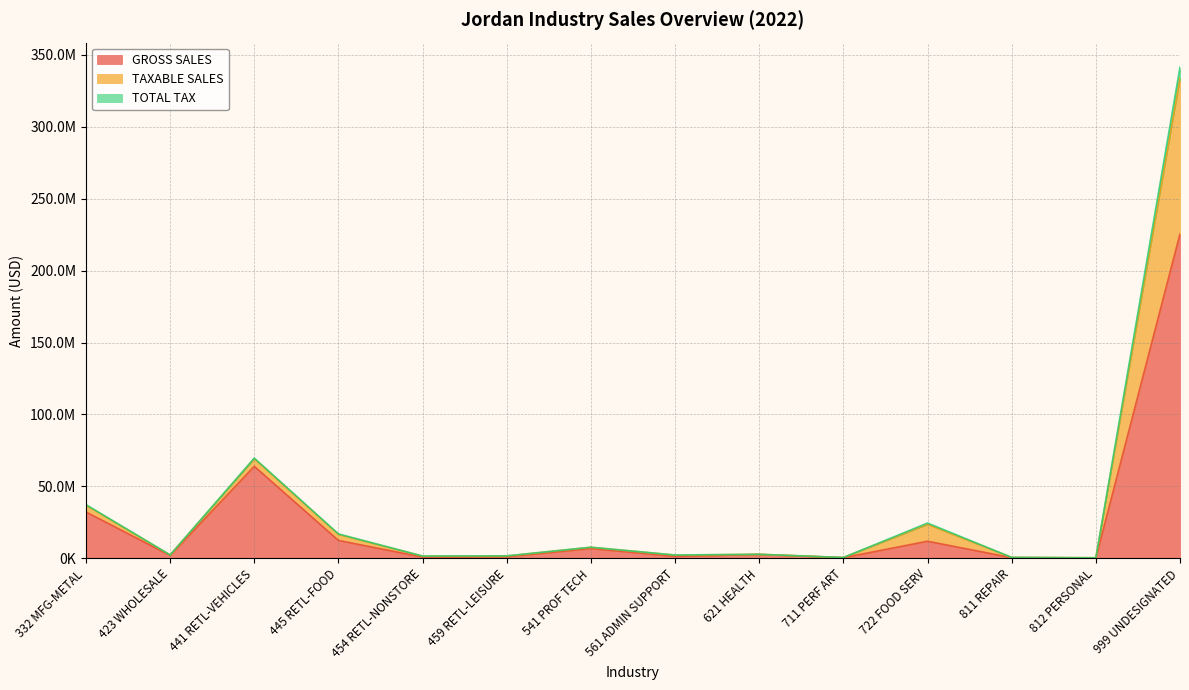

Where is the first local maximum for TAXABLE SALES?

441 RETL-VEHICLES